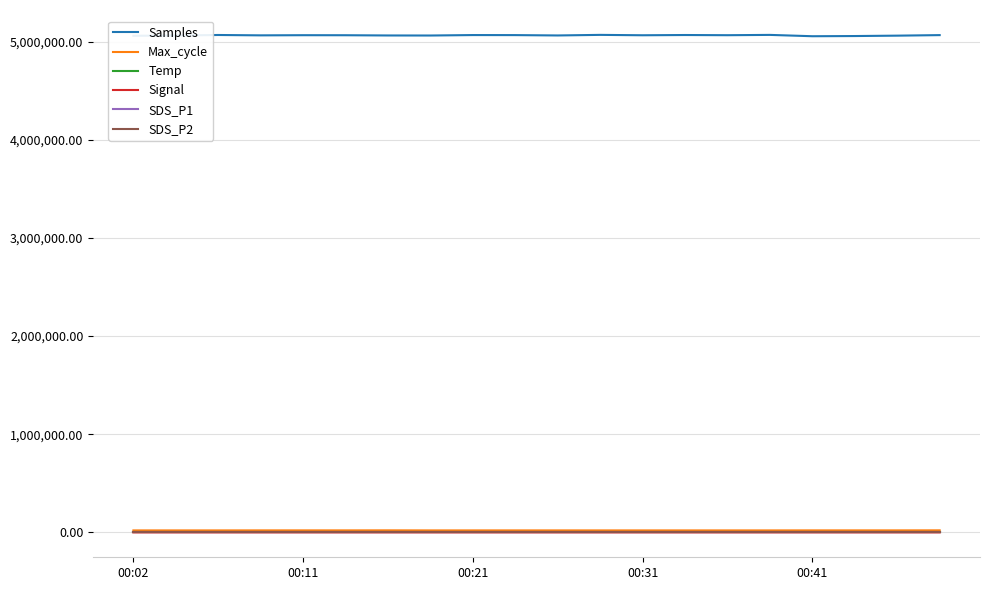

True or false: Max_cycle and Temp intersect in this chart.

False